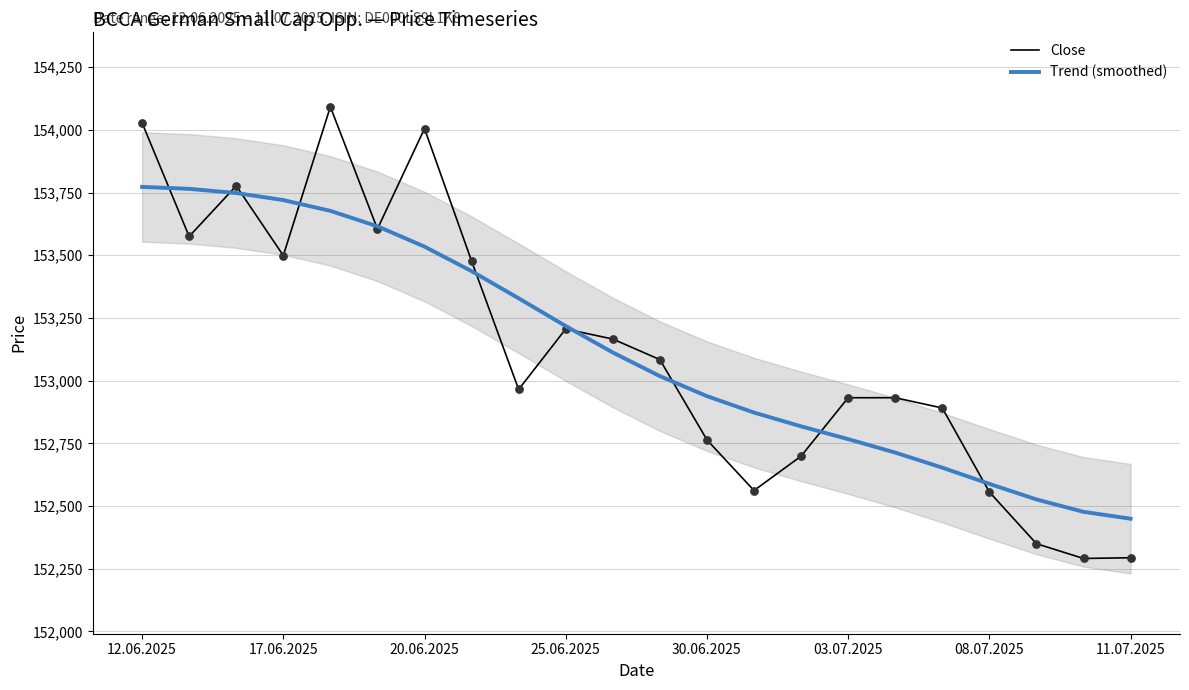

Is the value of Trend (smoothed) at 17 greater than the value of Close at 16?

No